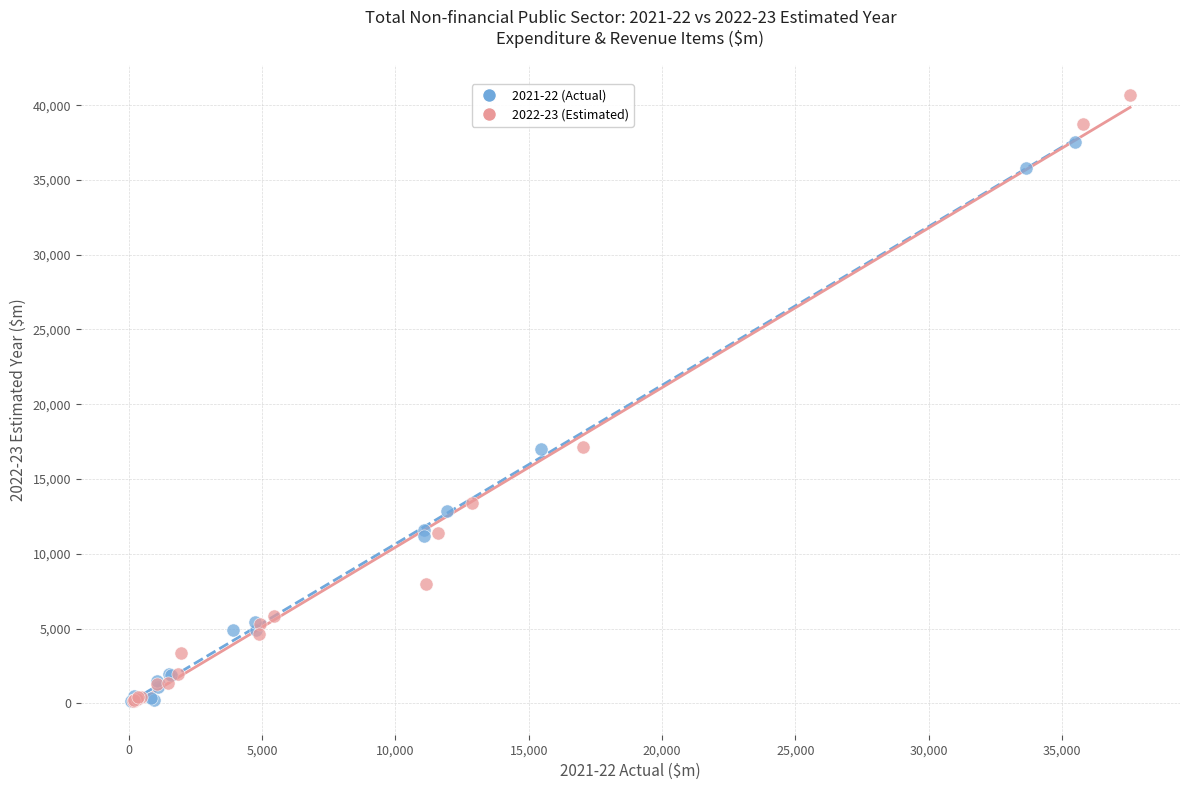

Which series reaches the maximum Y coordinate?

2022-23 (Estimated)